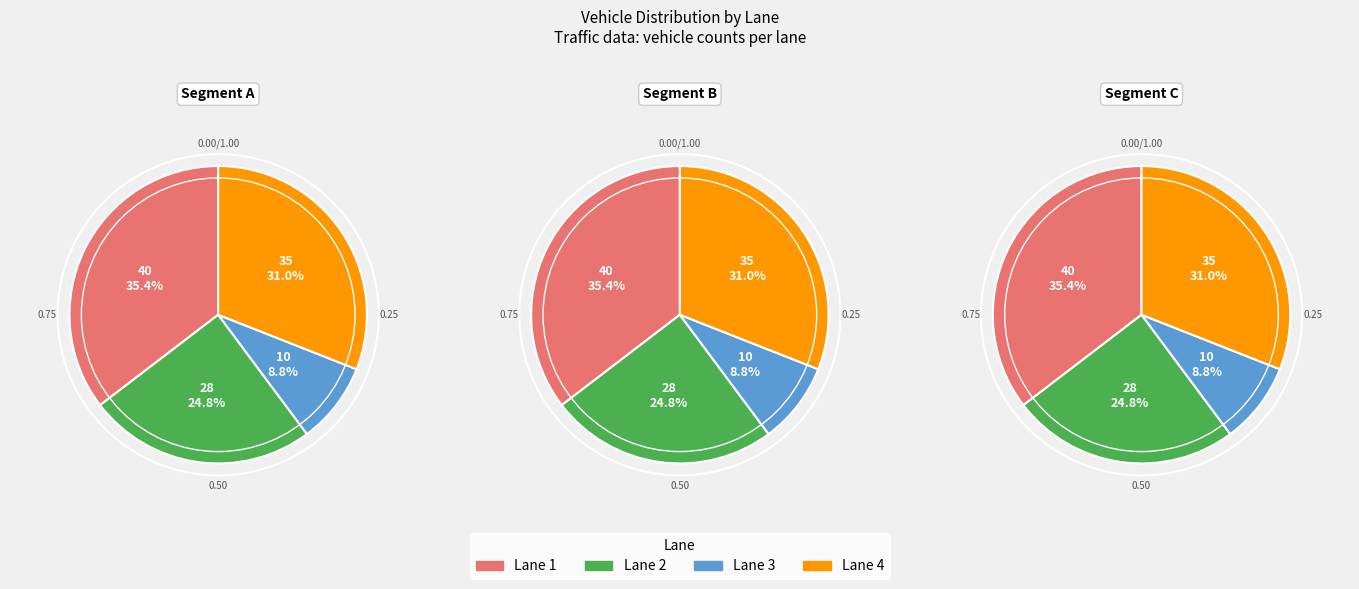

Do Lane 2 and Lane 3 together represent more than half of the pie?

No